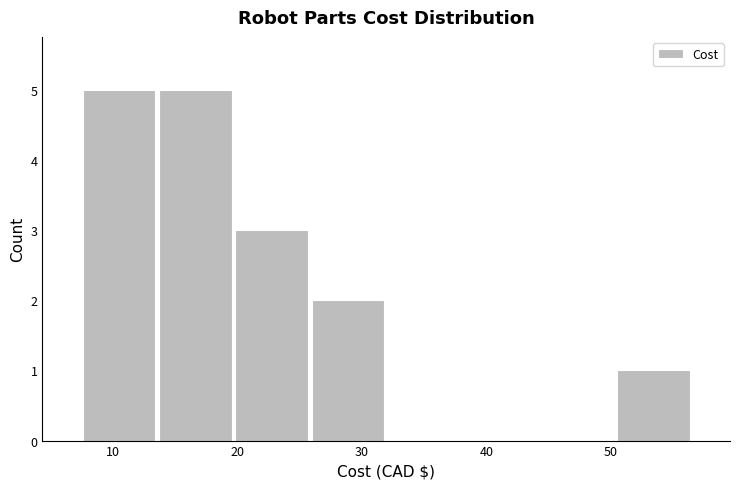

Reading left to right, list every bar in this chart as the range it spans on the x-axis followed by its height. Neither the bar edges nor the heights are printed on the chart, so give them approximately, as read against the axes.

7 to 14: 5
14 to 20: 5
20 to 26: 3
26 to 32: 2
32 to 38: 0
38 to 44: 0
44 to 50: 0
50 to 56: 1